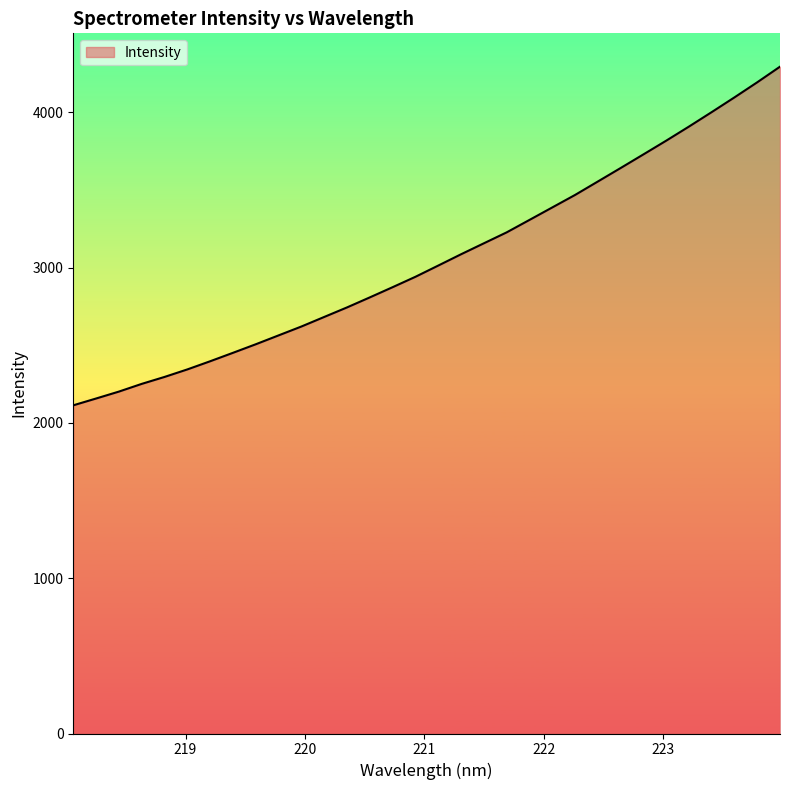

What is the smallest value displayed?

2112.8